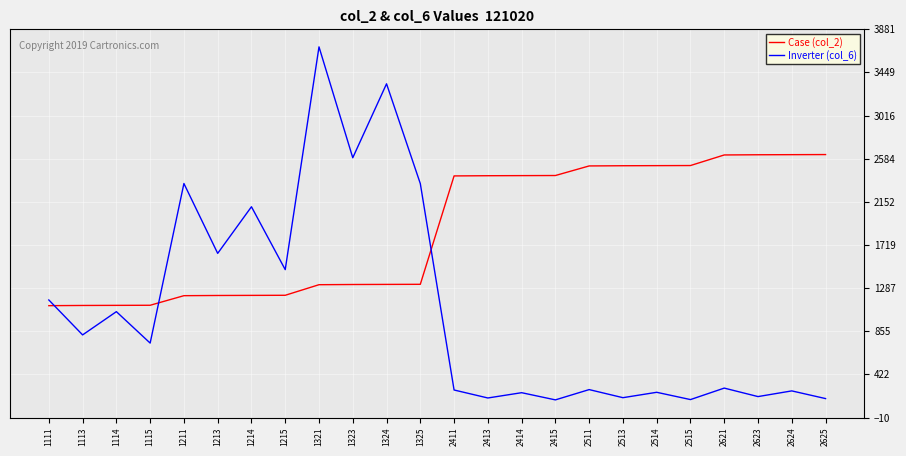

Which series ends up on top after the final intersection of Inverter (col_6) and Case (col_2)?

Case (col_2)